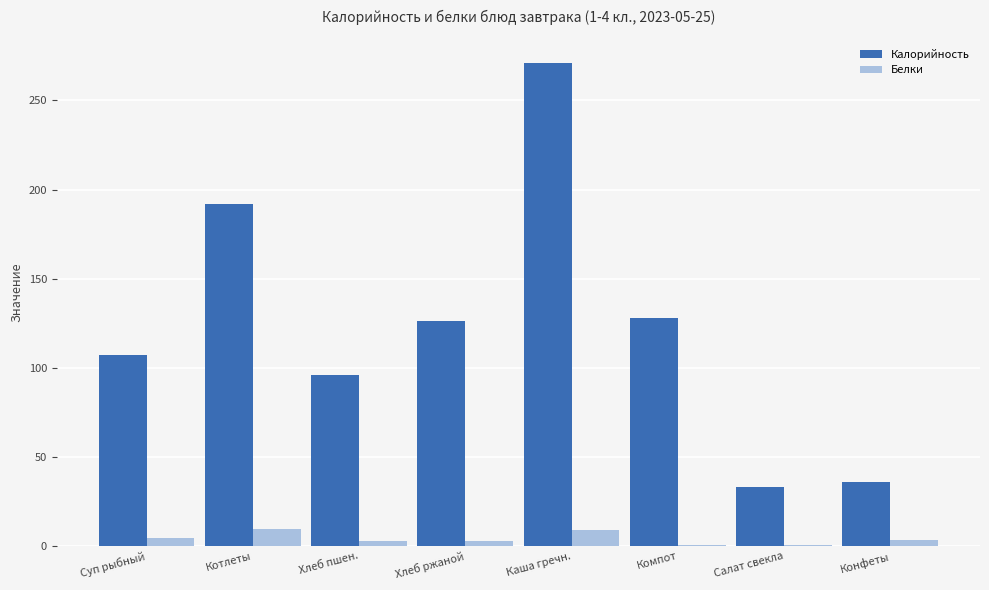

What is the sum of all Калорийность values?

989.0